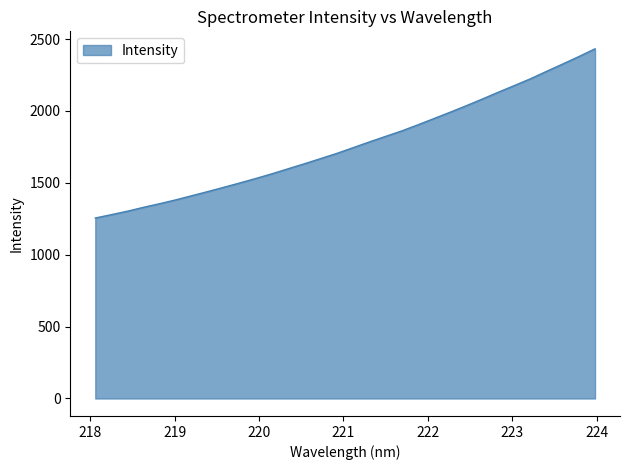

What is the difference between the maximum and minimum values?

1176.7